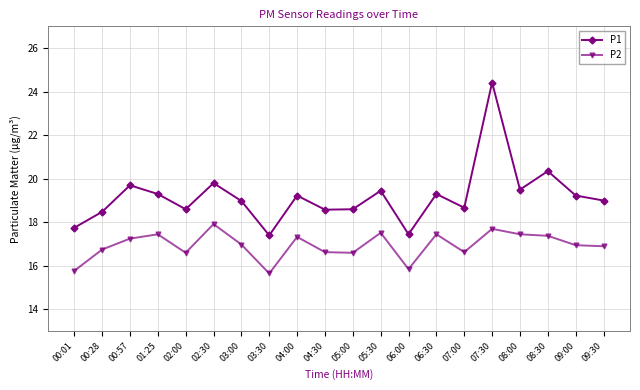

Which series changed the most between 04:00 and 08:30?

P1